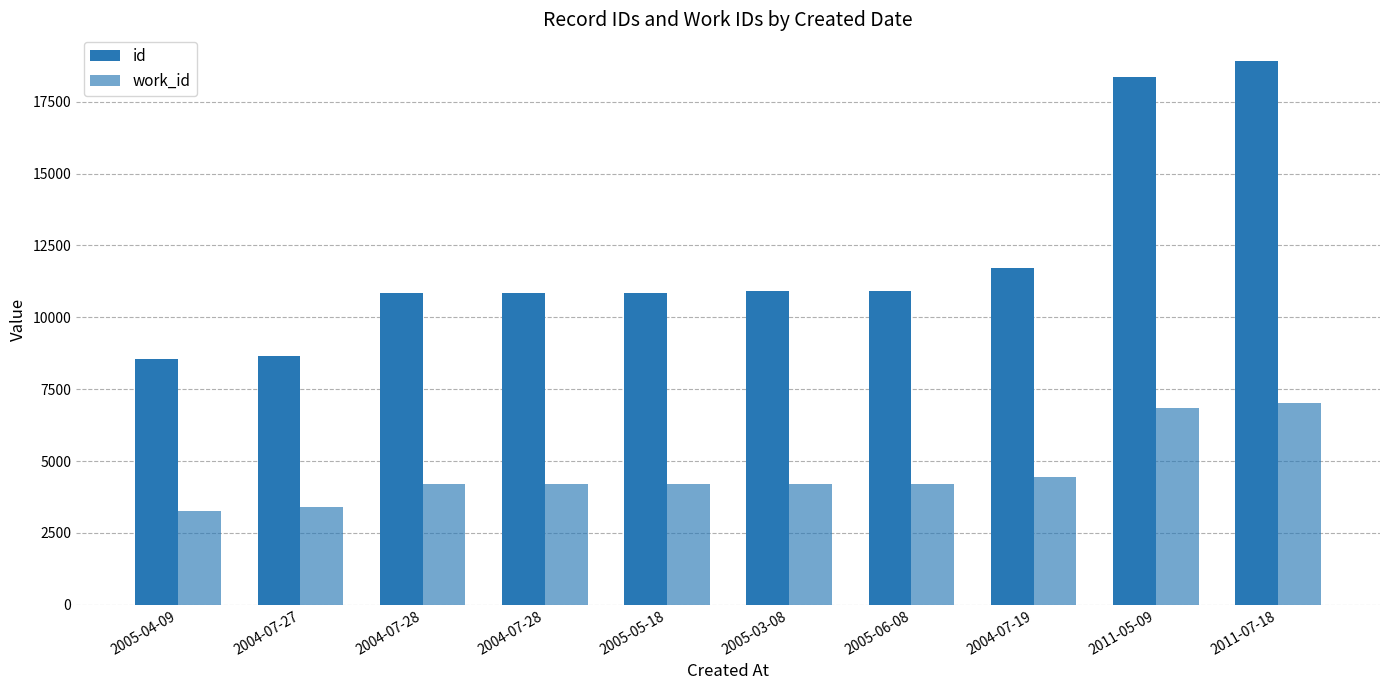

Which category has the highest value across all series?

2011-07-18